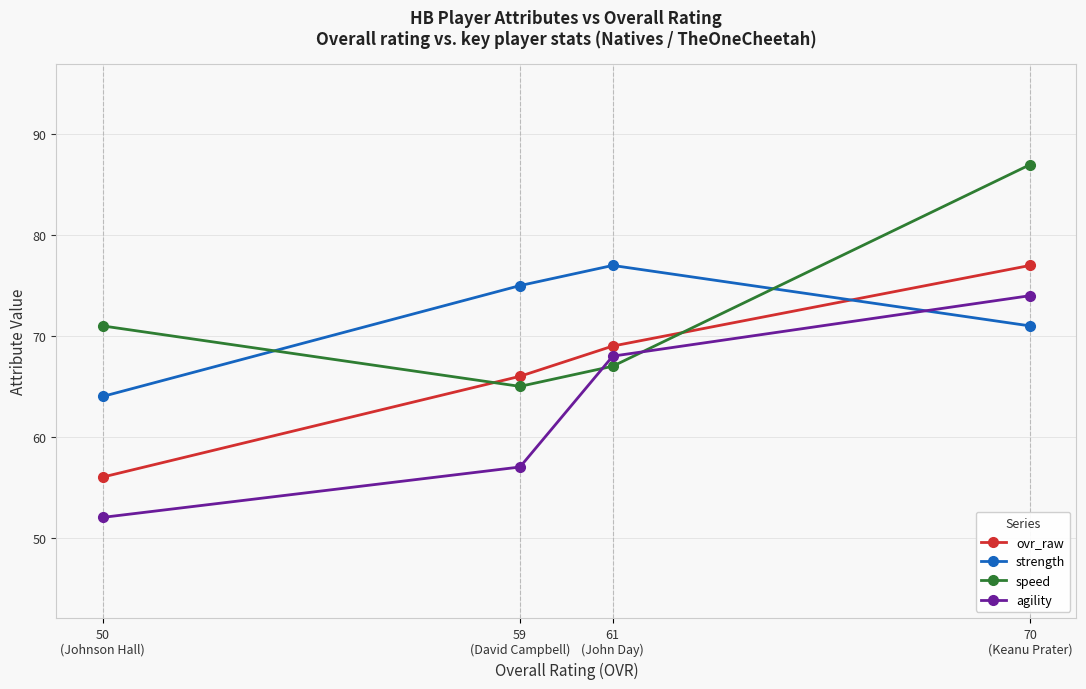

Is it true that strength equals 64 at 50
(Johnson Hall)?

True